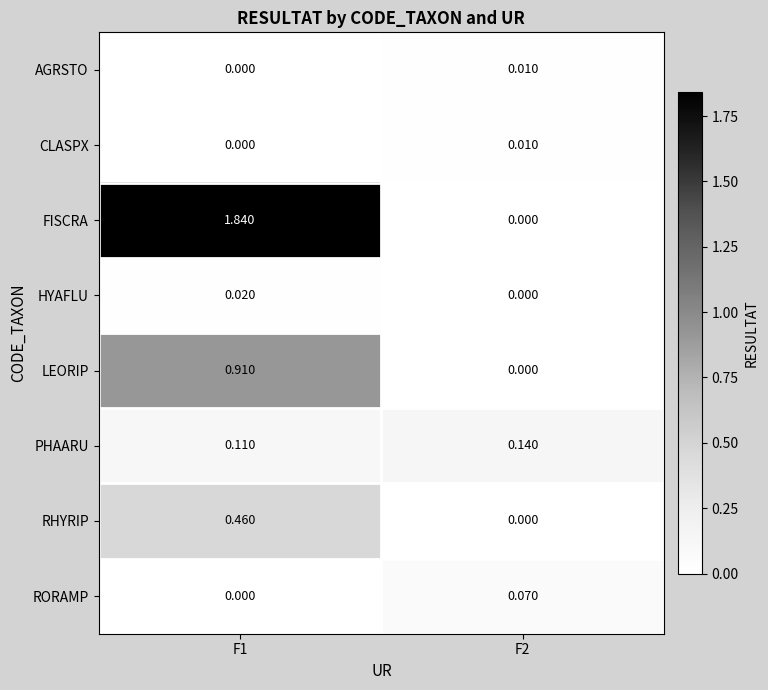

Between F1 and F2, which series saw the biggest shift?

FISCRA